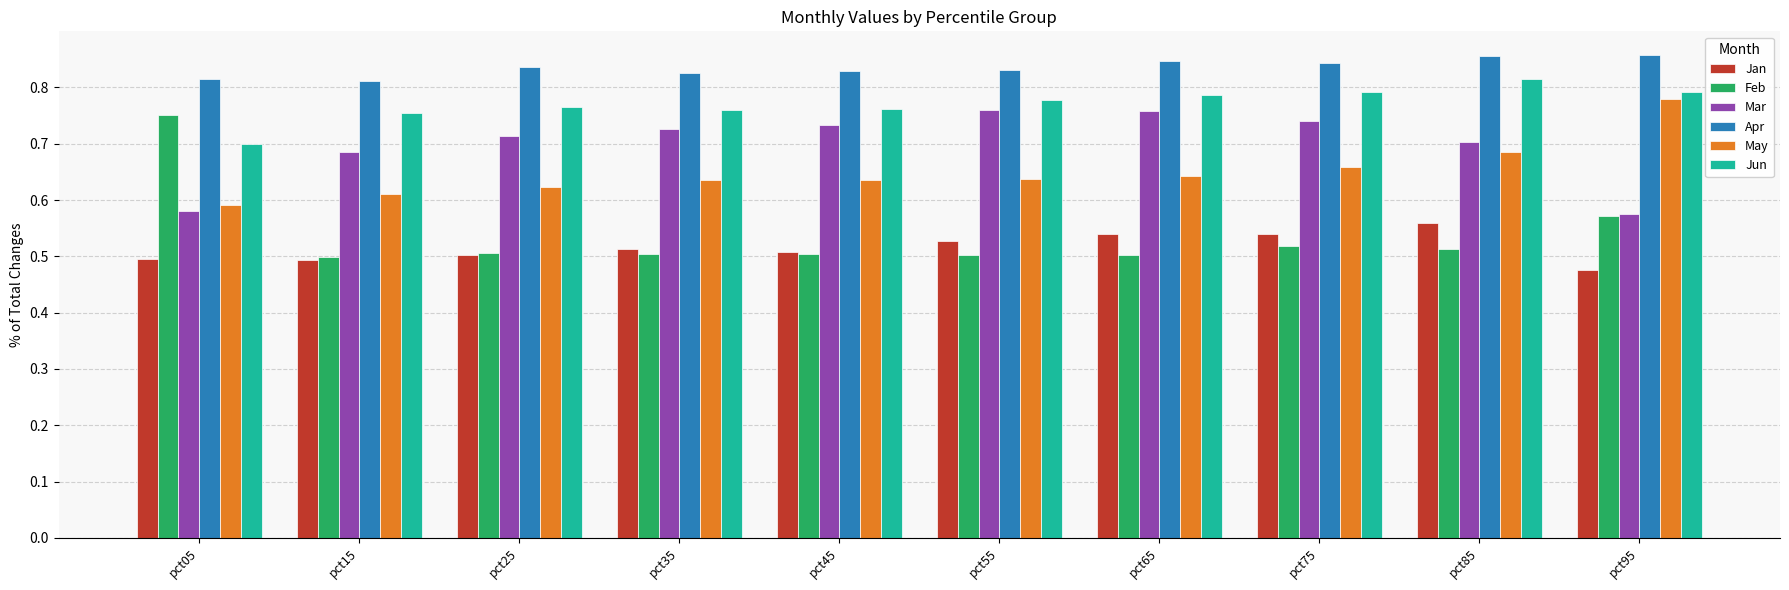

At how many categories does at least one series exceed 0?

10